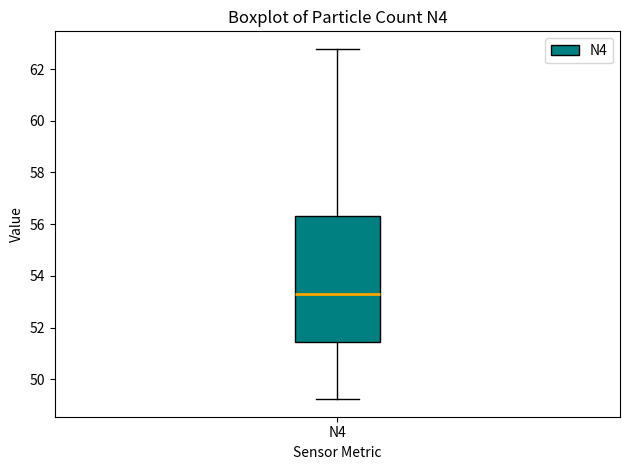

Transcribe this box plot: give where the median line is, the range the box spans, and where the two whiskers end, as read against the y-axis. The values are not printed on the chart, so give them approximately, as read against the axis.

median 53.2, box 51.4 to 56.4, whiskers 49.2 to 62.8